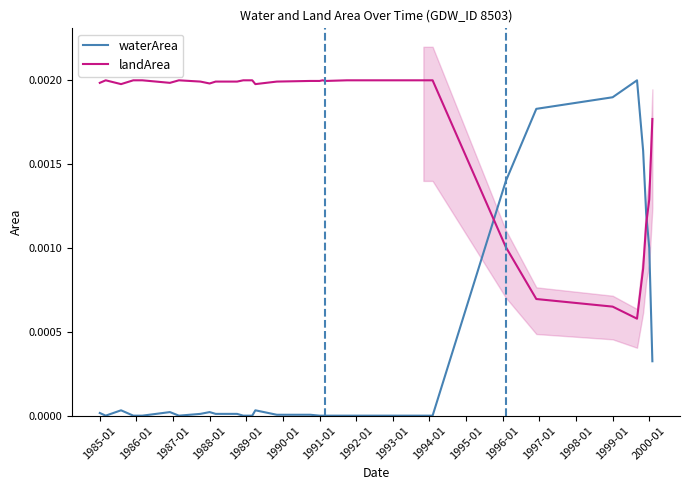

Does the chart have visible grid lines?

No